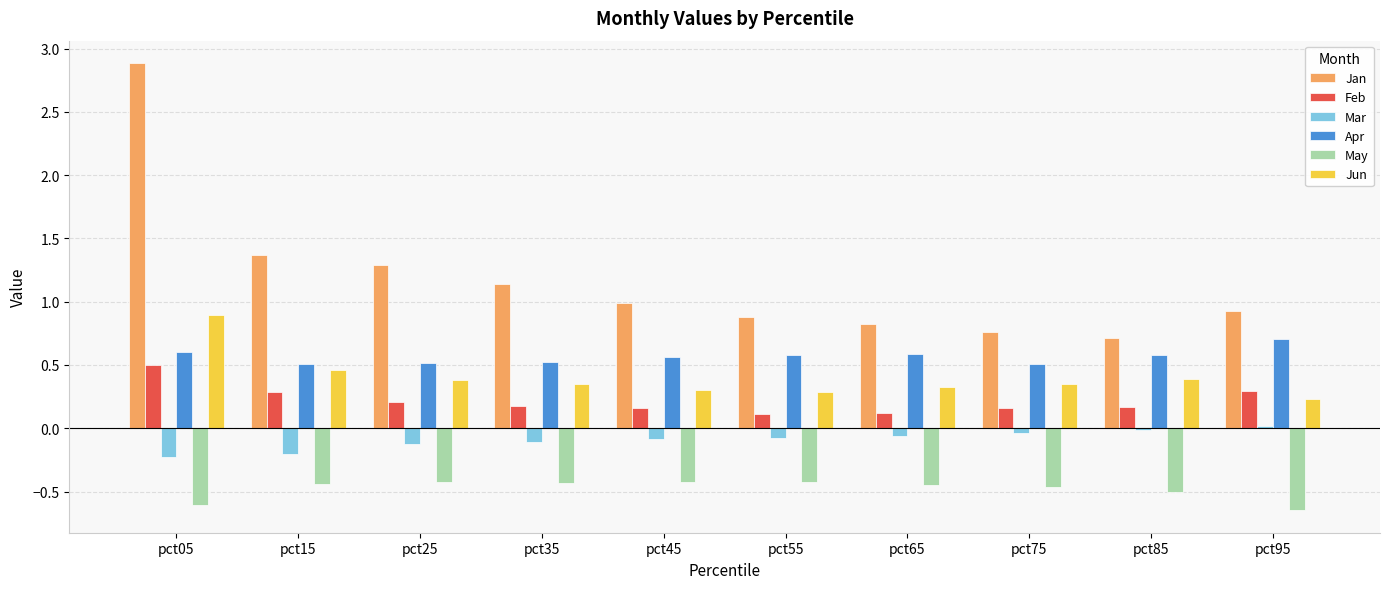

What is the average value of the Jan series?

1.2